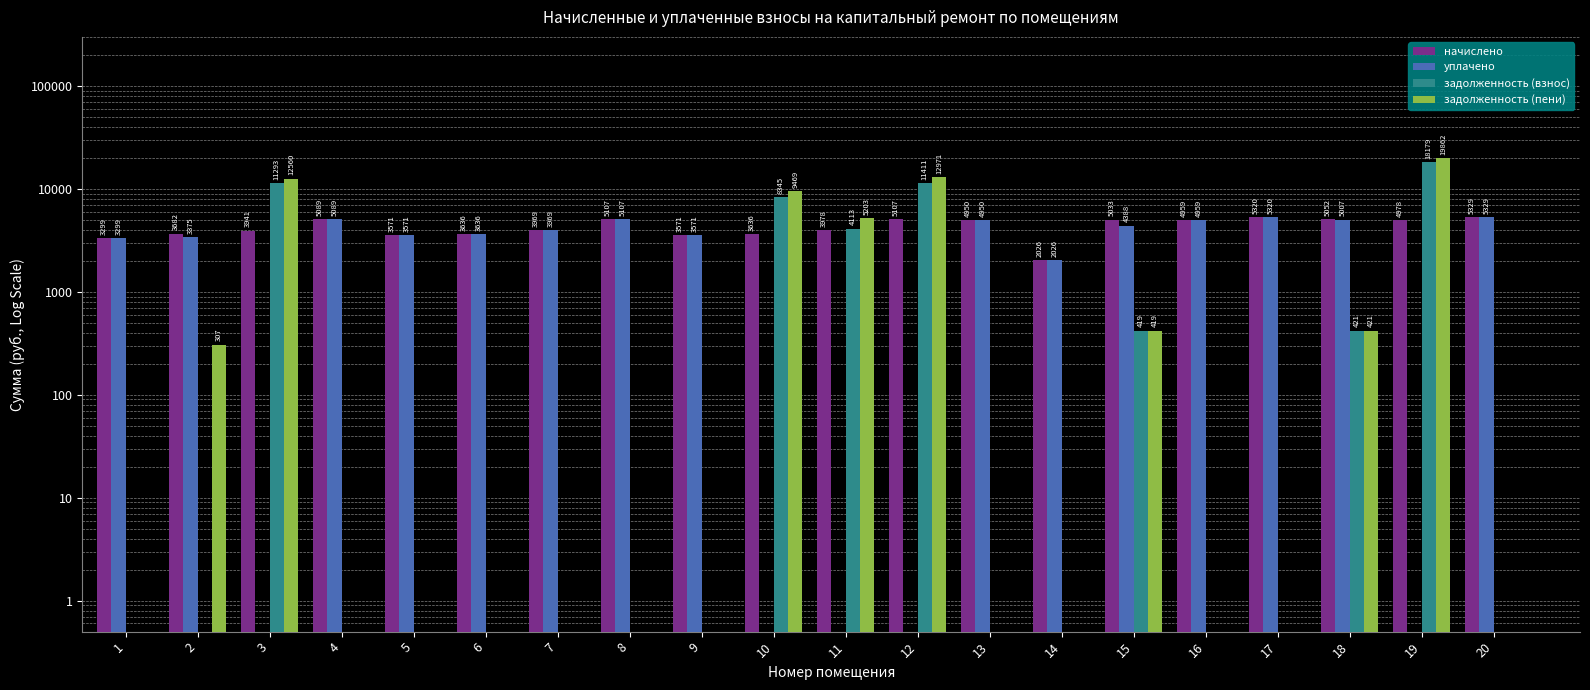

List the series in order of their peak value, lowest first.

начислено, уплачено, задолженность (взнос), задолженность (пени)